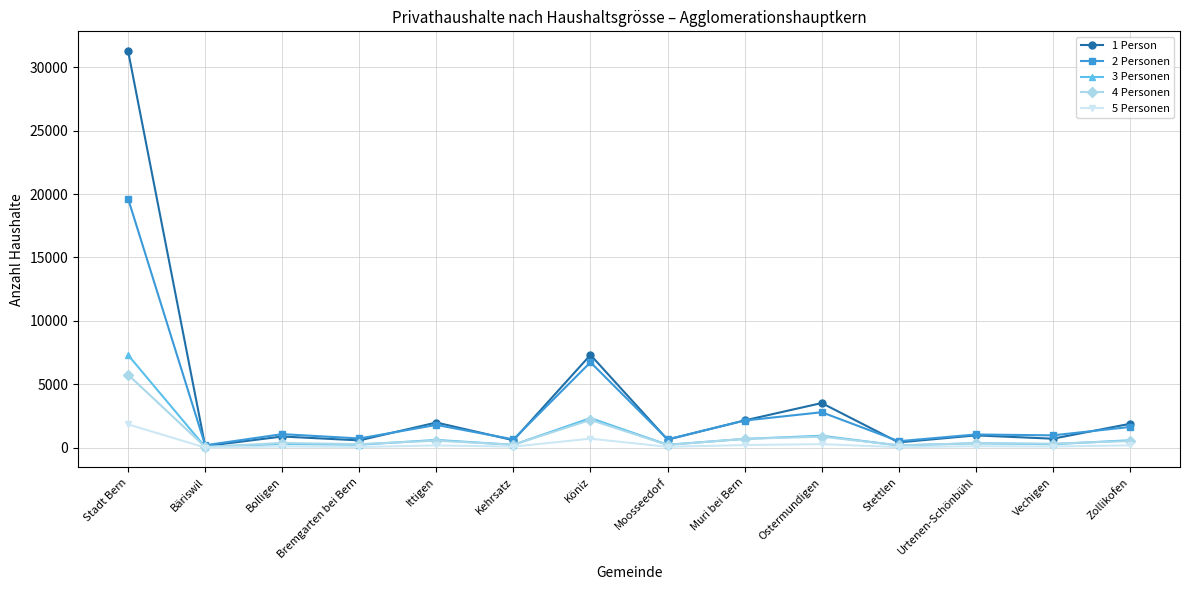

How many series are shown in this chart?

5